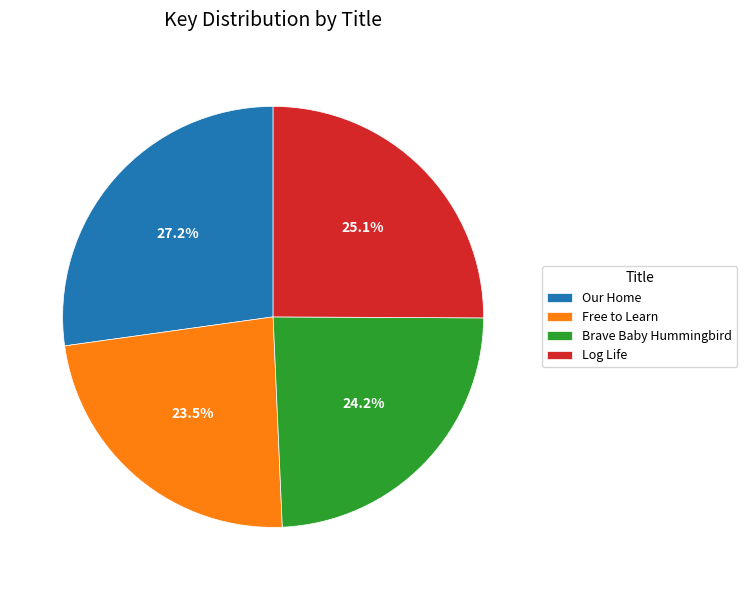

To the nearest percent, what percentage of the pie is Log Life?

25%